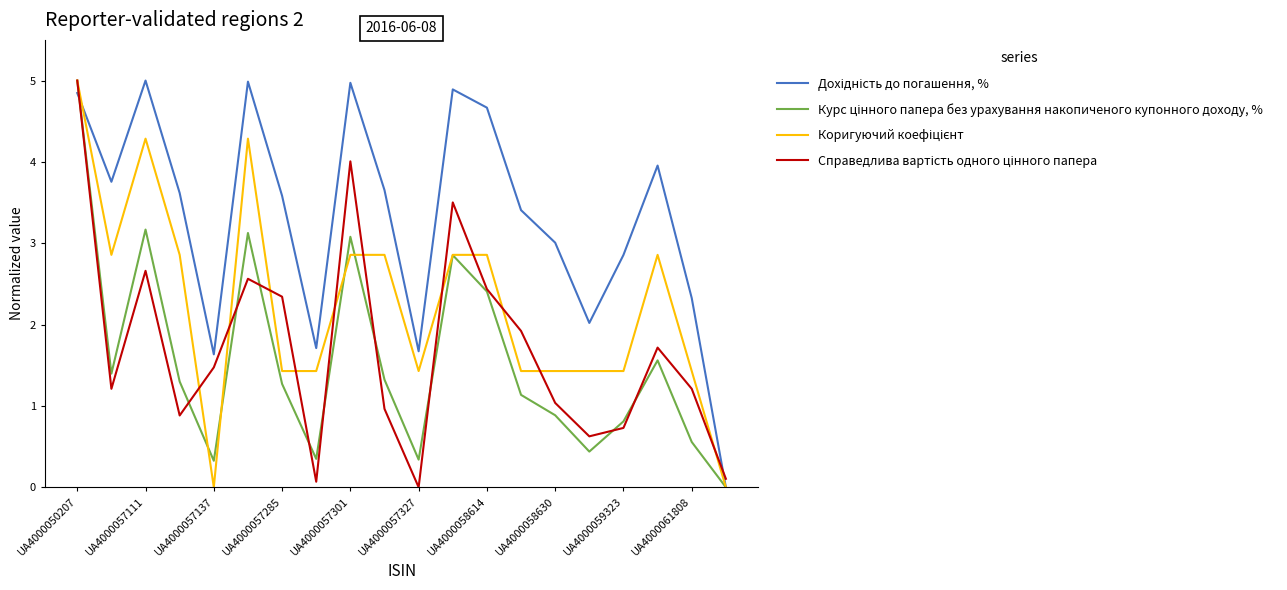

Which series has the largest range (max minus min)?

Дохідність до погашення, %